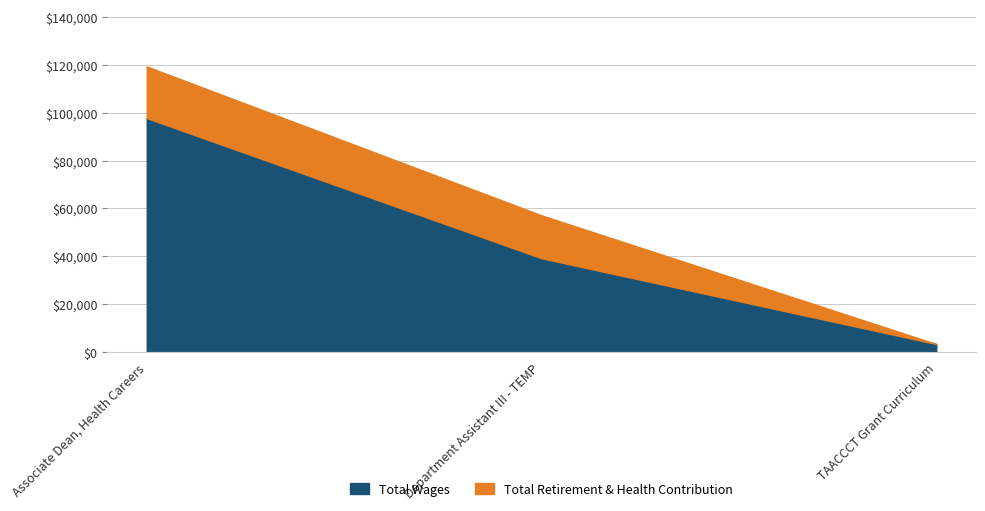

What are all the series names shown in the legend?

Total Wages, Total Retirement & Health Contribution